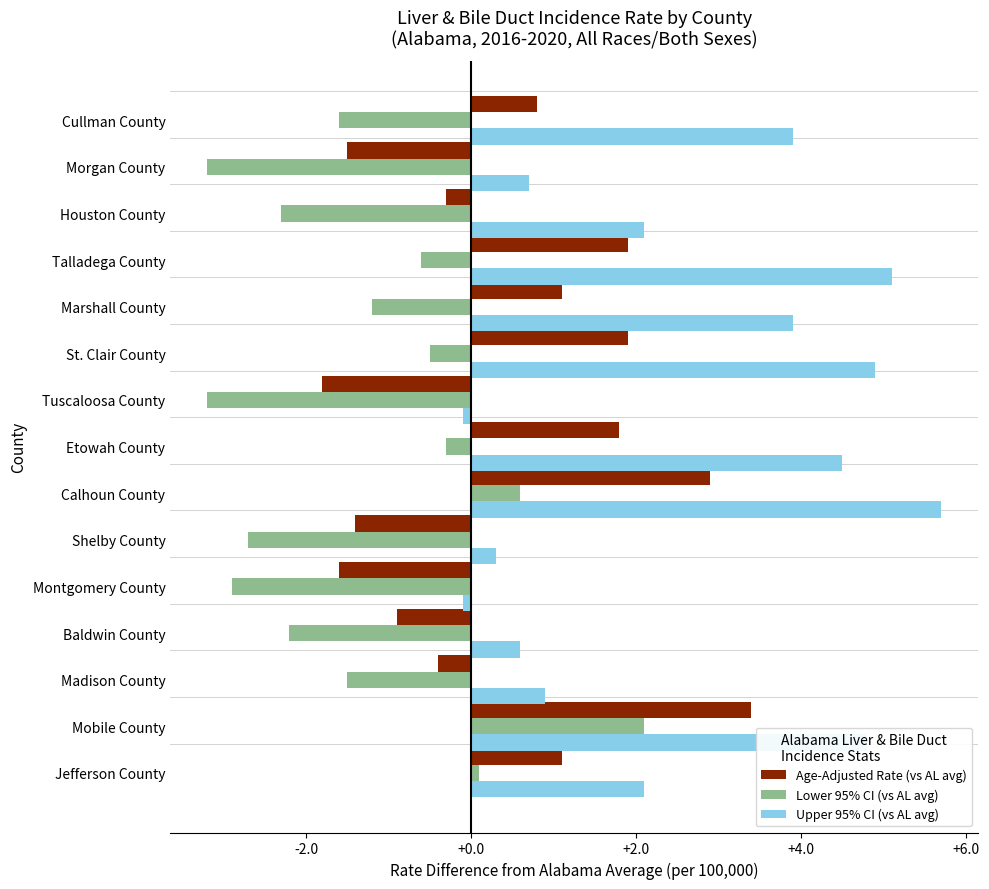

At how many categories does at least one series exceed 2?

9